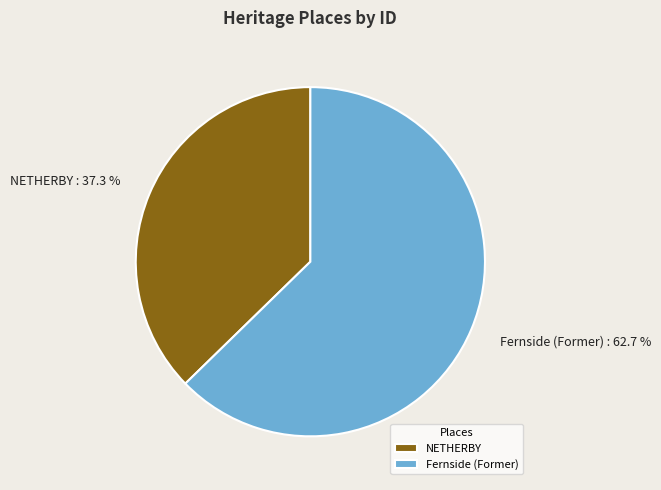

Approximately how many times larger is the value at Fernside (Former) : 62.7 % compared to NETHERBY : 37.3 %?

1.7